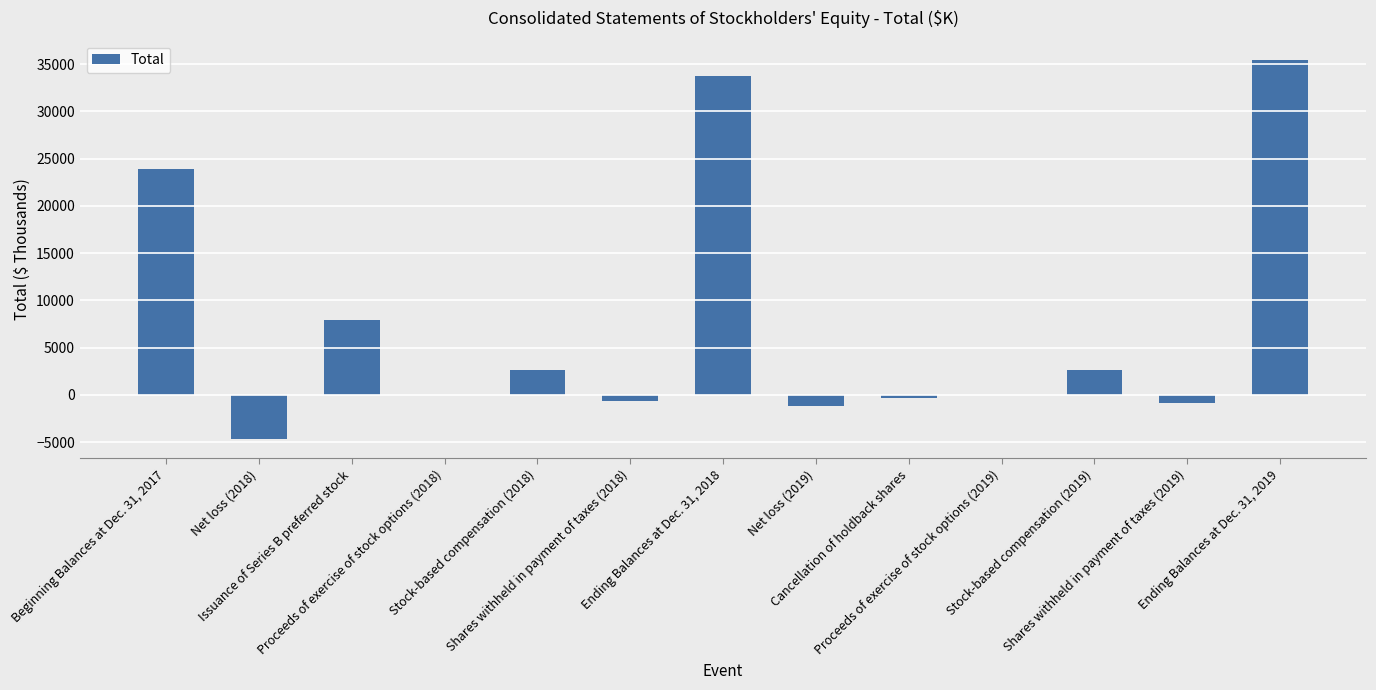

What is the sum of all values?

98465